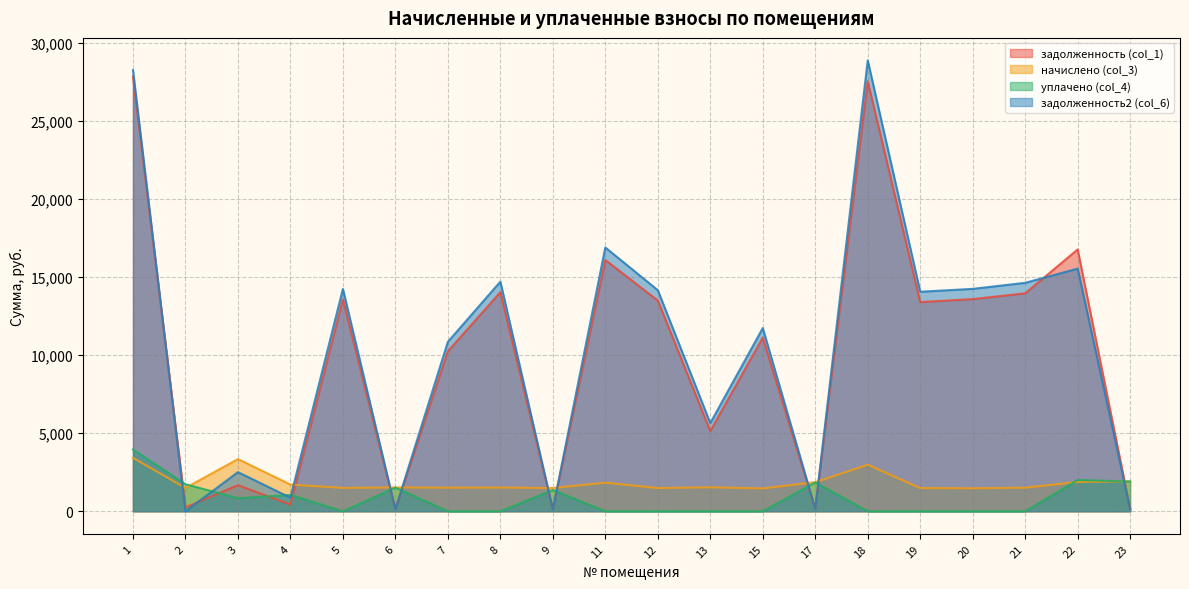

At which category does задолженность (col_1) reach its first local peak?

3